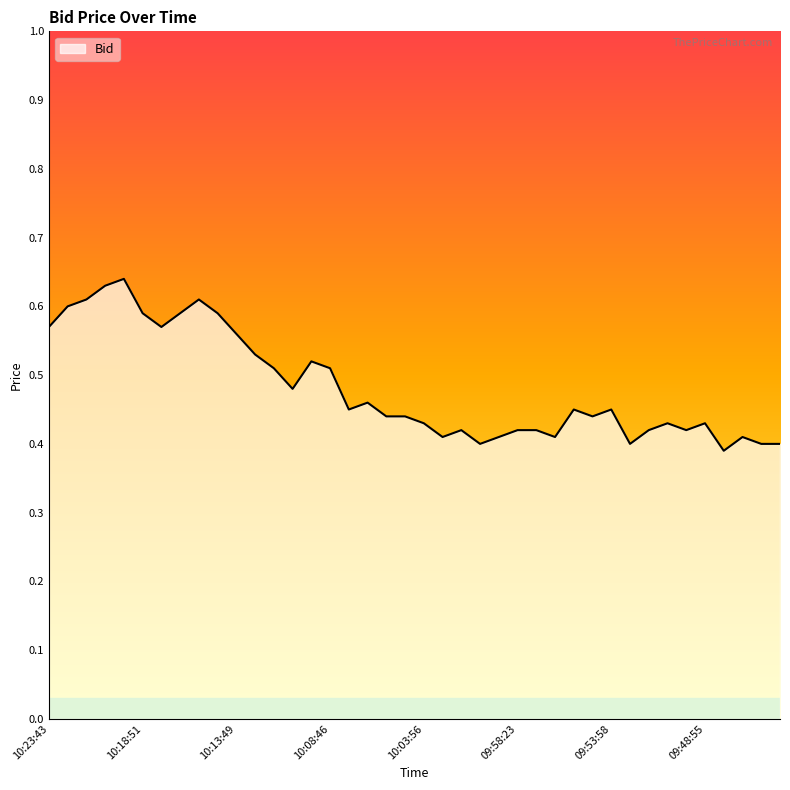

Rank the categories by value from lowest to highest.

09:47:51, 10:00:45, 09:52:57, 09:45:53, 09:44:43, 10:02:58, 09:59:34, 09:56:56, 09:46:57, 10:01:54, 09:58:23, 09:57:40, 09:51:10, 09:49:52, 10:03:56, 09:50:48, 09:48:55, 10:05:58, 10:04:48, 09:54:51, 10:07:47, 09:55:56, 09:53:58, 10:06:47, 10:10:58, 10:11:54, 10:08:46, 10:09:36, 10:12:42, 10:13:49, 10:23:43, 10:17:43, 10:18:51, 10:16:55, 10:14:52, 10:22:46, 10:21:58, 10:15:51, 10:20:31, 10:19:55